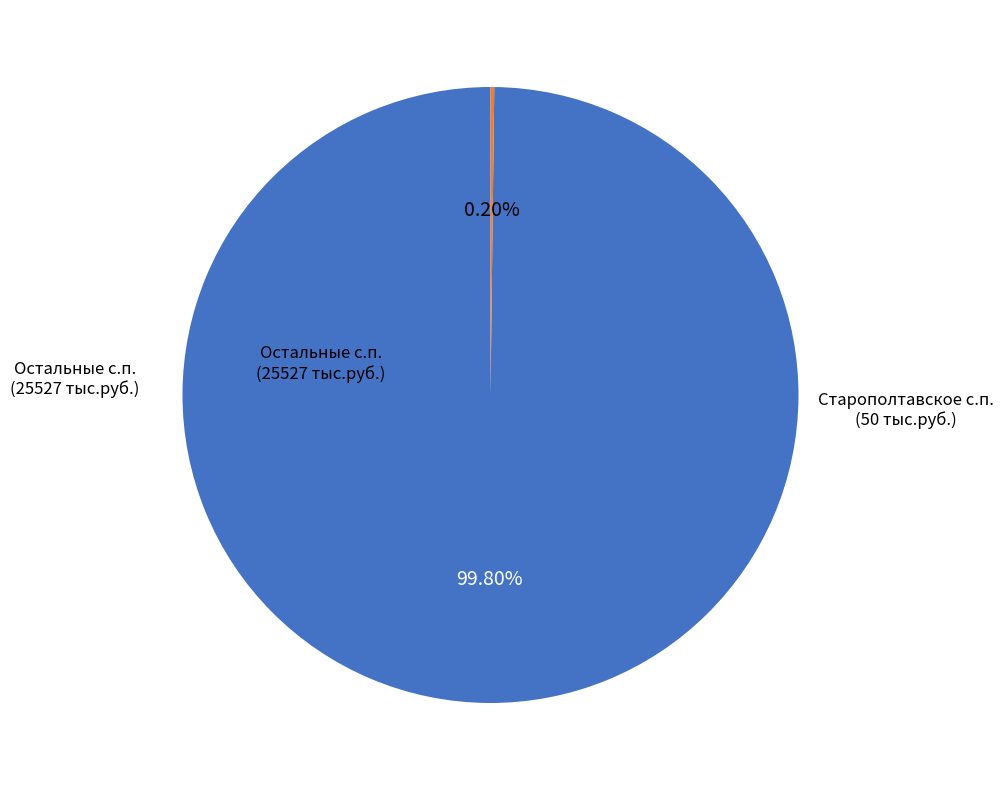

Is there a majority slice in this chart?

Yes